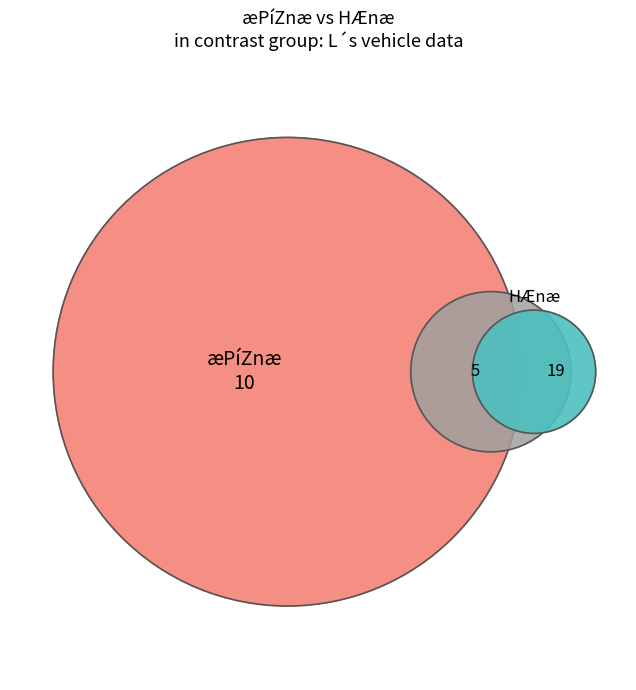

Is it true that 8.5 is 12% of the pie?

False